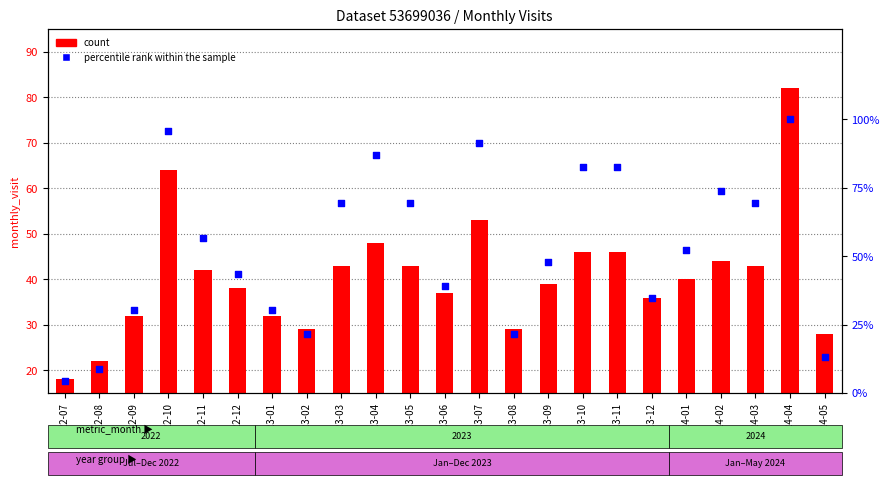

Which series reaches the minimum Y coordinate?

count